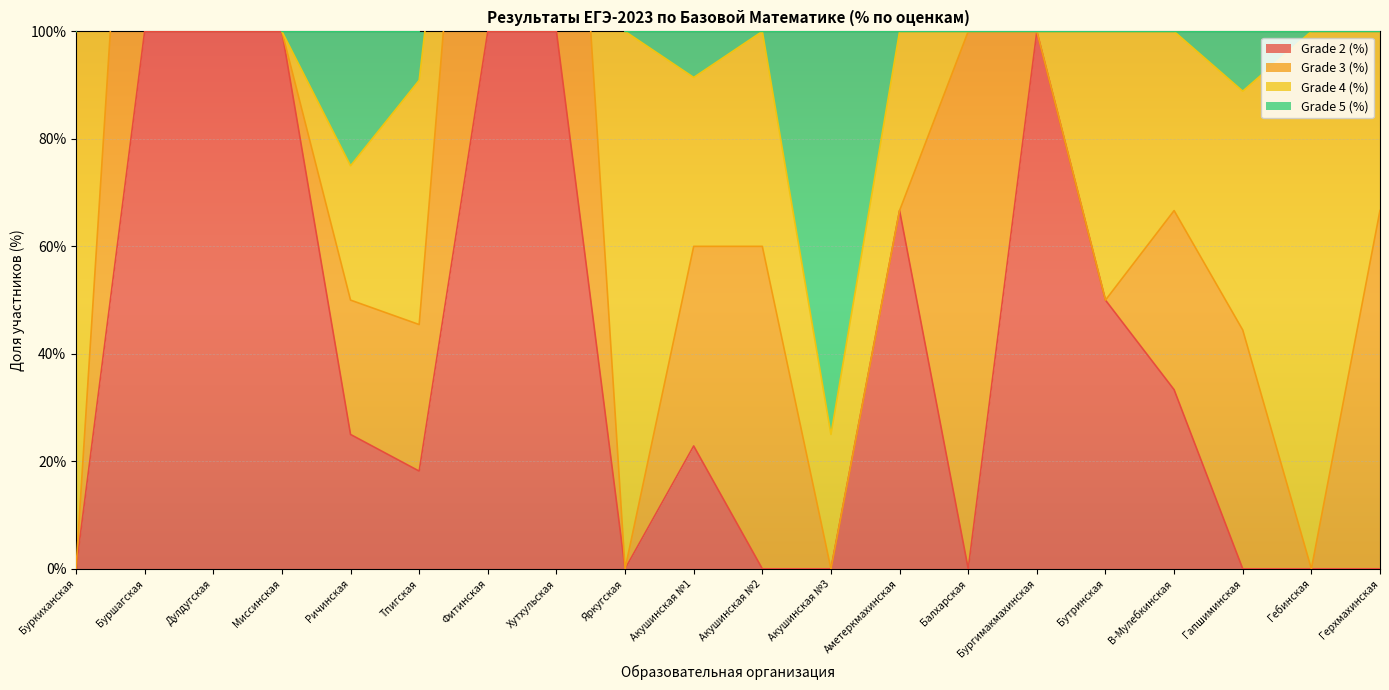

What are all the series names shown in the legend?

Grade 2 (%), Grade 3 (%), Grade 4 (%), Grade 5 (%)